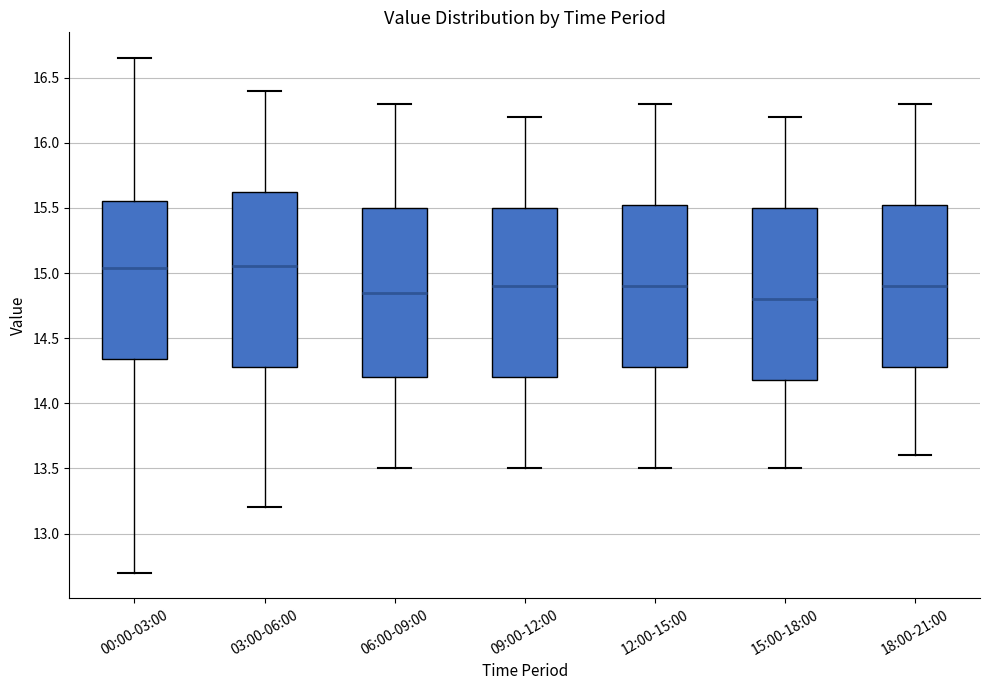

Where does the upper whisker of the box for 15:00-18:00 end on the y-axis? The values are not printed on the chart, so give them approximately, as read against the axis.

16.20